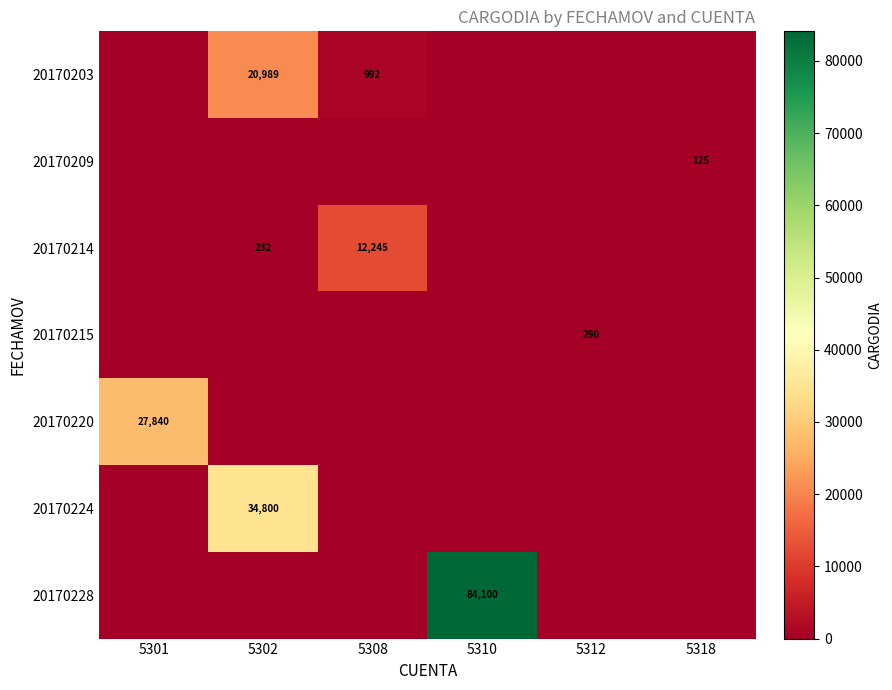

Which category has the lowest value in the 20170203 series?

5301